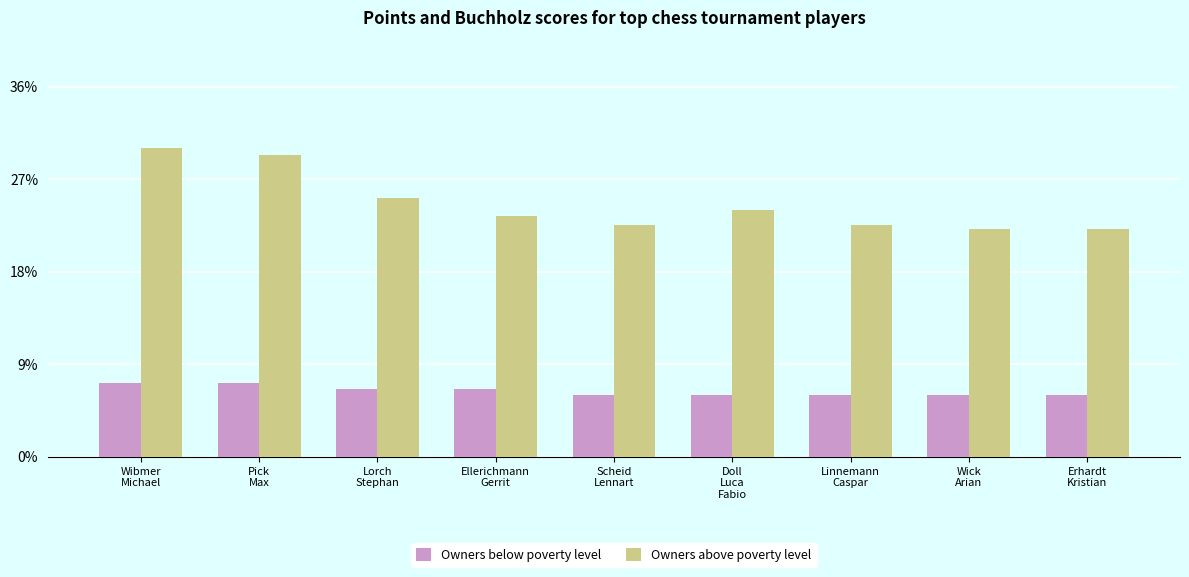

What are all the series names shown in the legend?

Owners below poverty level, Owners above poverty level